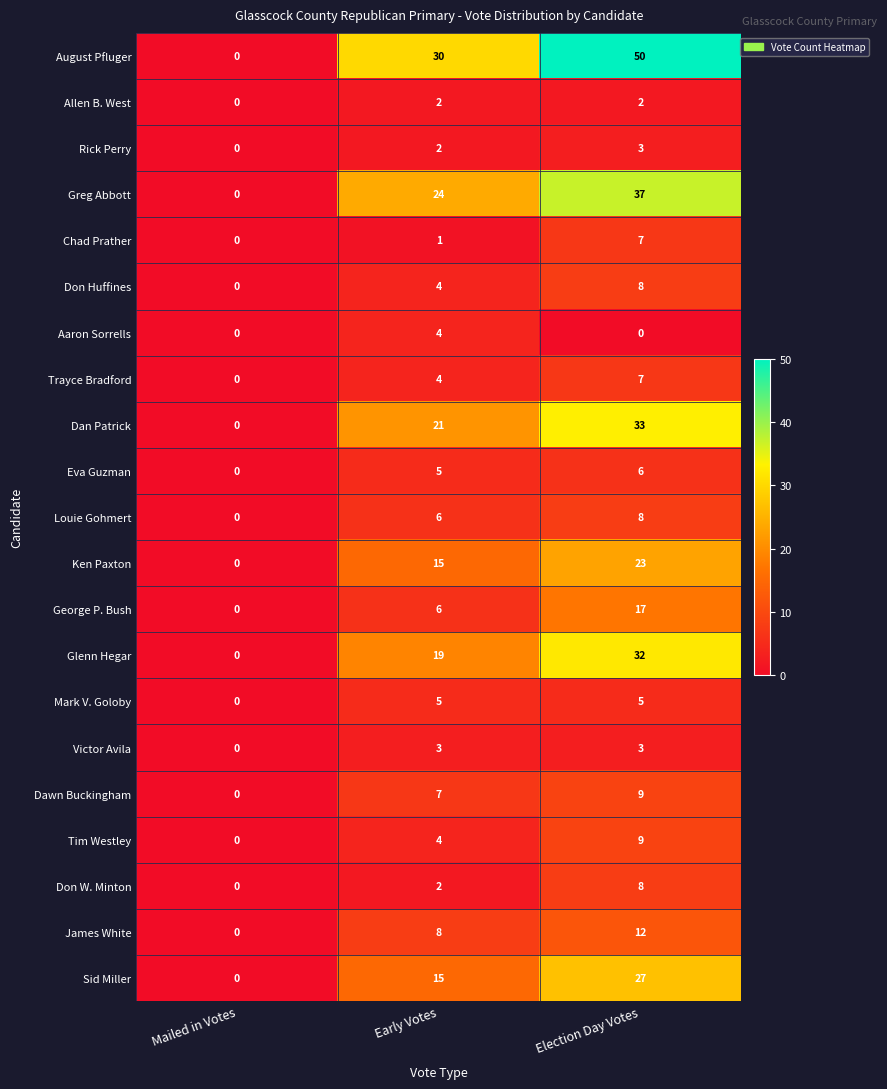

Between Mailed in Votes and Early Votes, which series saw the biggest shift?

August Pfluger